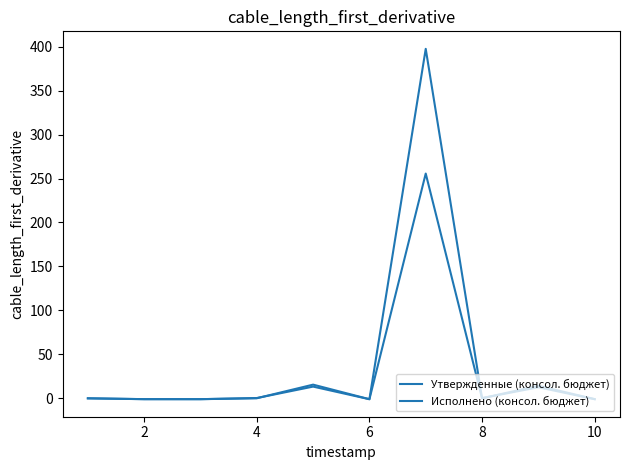

Is this an area chart (filled region under the line)?

No